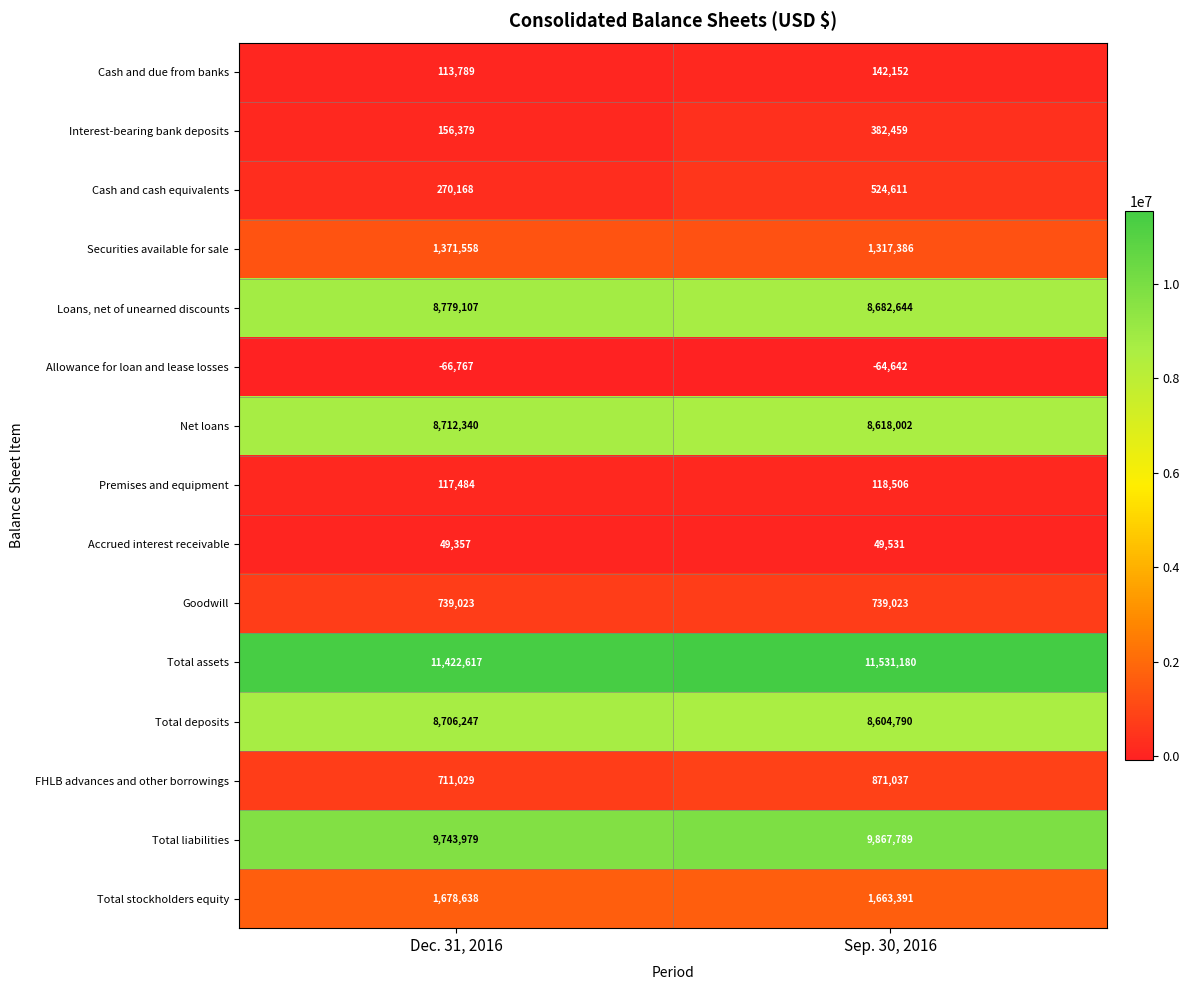

The value of Cash and due from banks at Sep. 30, 2016 is 142152. True or false?

True